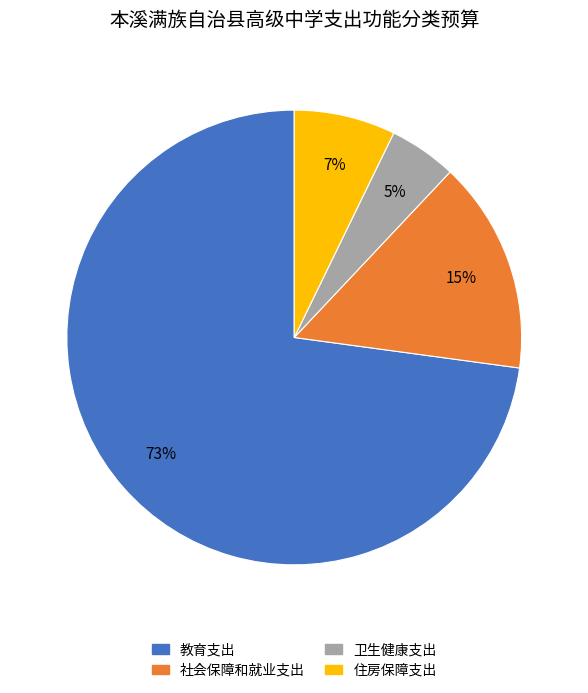

To the nearest percent, what percentage of the pie is 社会保障和就业支出?

15%